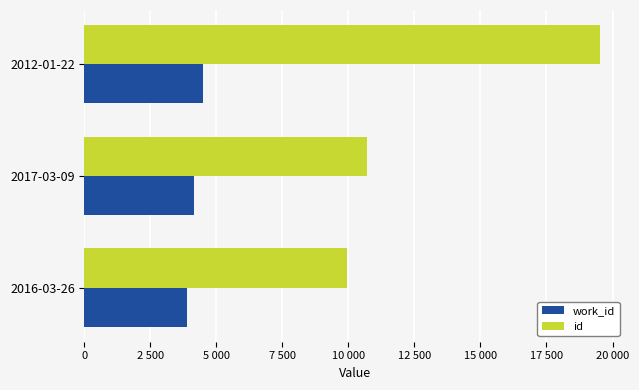

Rank the series by their average value, from lowest to highest.

work_id, id